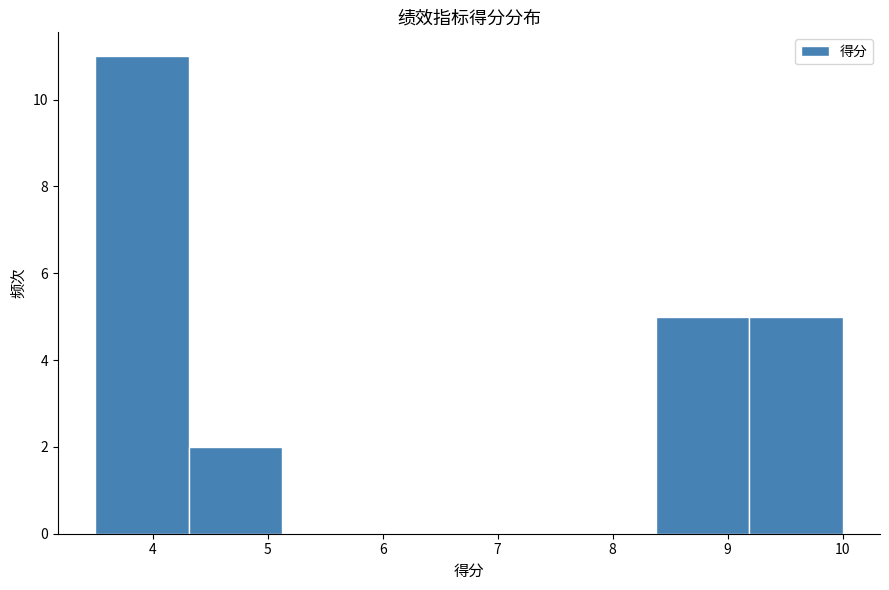

Reading left to right, transcribe this chart: for each bar, give the range it covers on the x-axis and its height. Neither the bar edges nor the heights are printed on the chart, so give them approximately, as read against the axes.

3.5 to 4.3: 11
4.3 to 5.1: 2
5.1 to 5.9: 0
5.9 to 6.8: 0
6.8 to 7.6: 0
7.6 to 8.4: 0
8.4 to 9.2: 5
9.2 to 10.0: 5